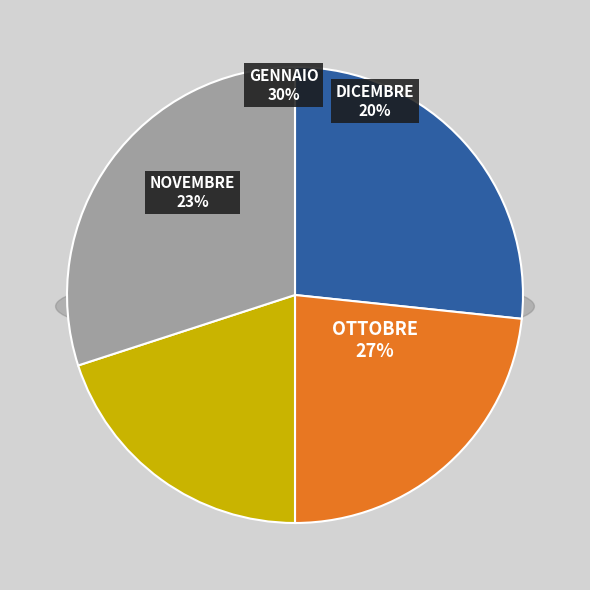

Which category has the smallest portion of the pie?

DICEMBRE